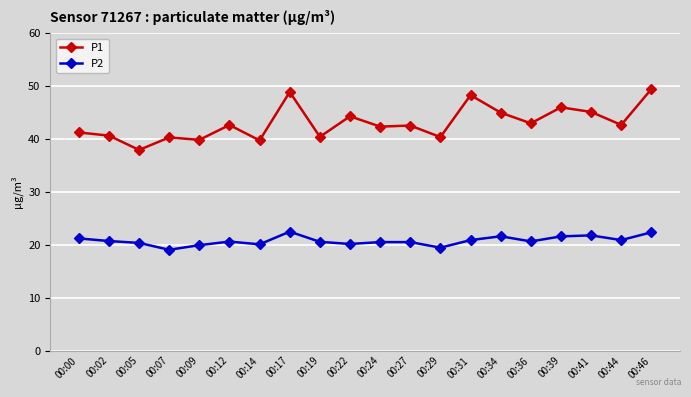

Which series changed the most between 00:07 and 00:46?

P1